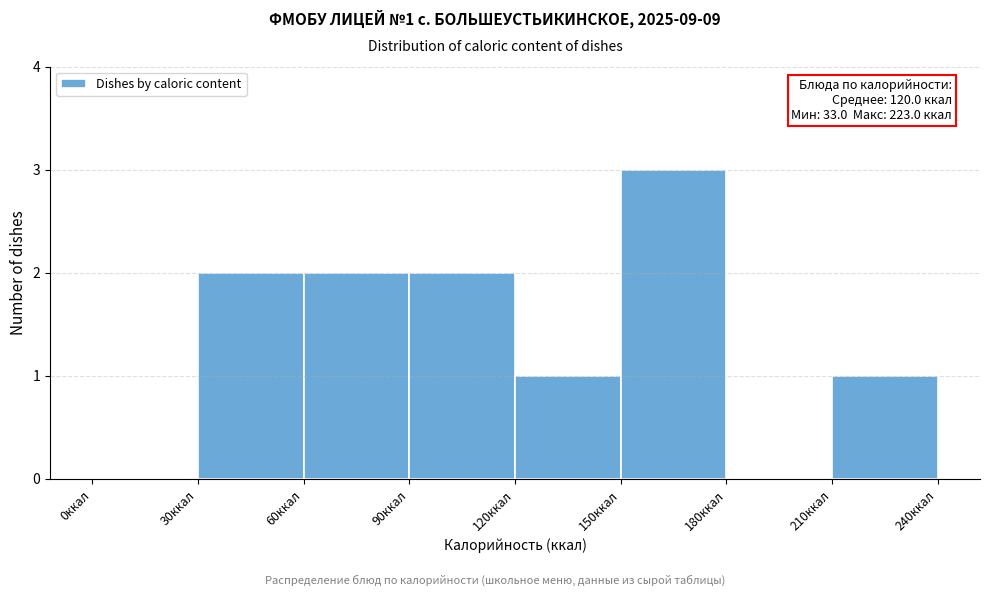

Which range on the x-axis has the tallest bar?

150 to 180